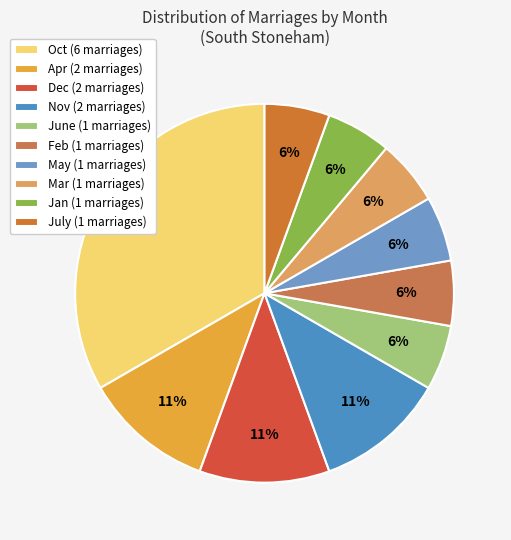

Is there a majority slice in this chart?

No